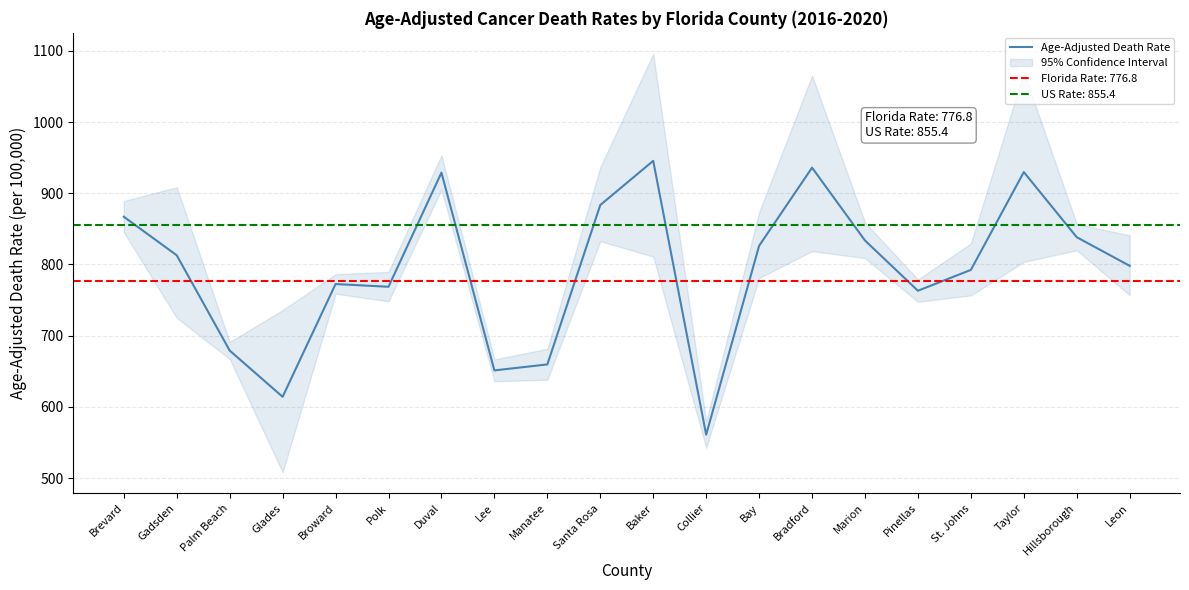

Between Brevard and Santa Rosa, which is larger?

Santa Rosa